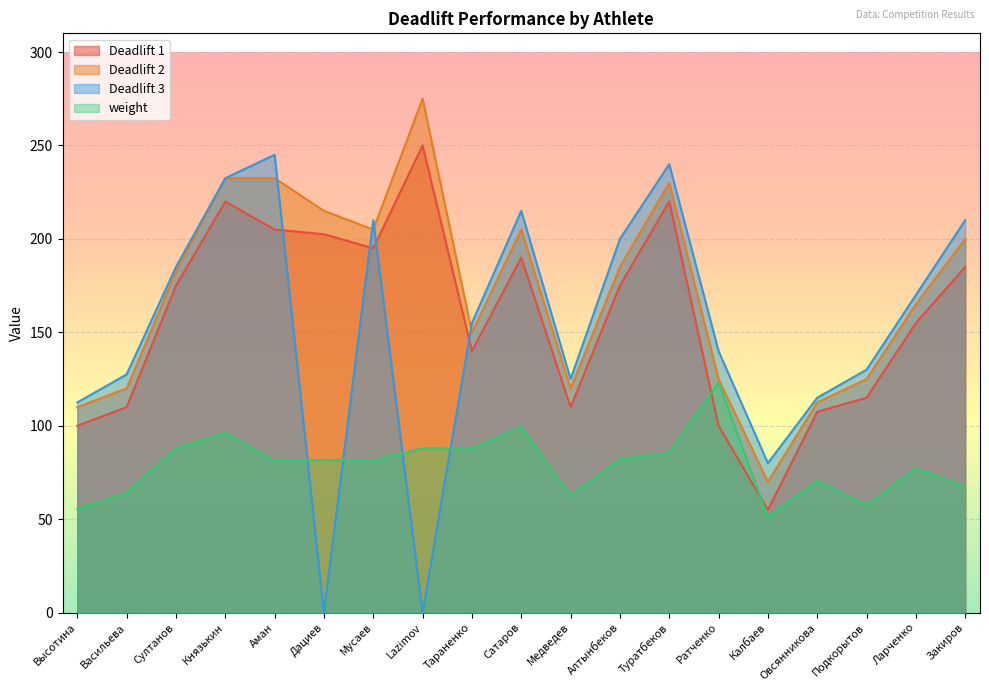

How many lines are shown in the chart?

4